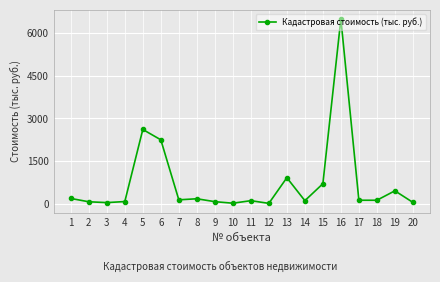

What is the value of the 18th point from the left?

121.3